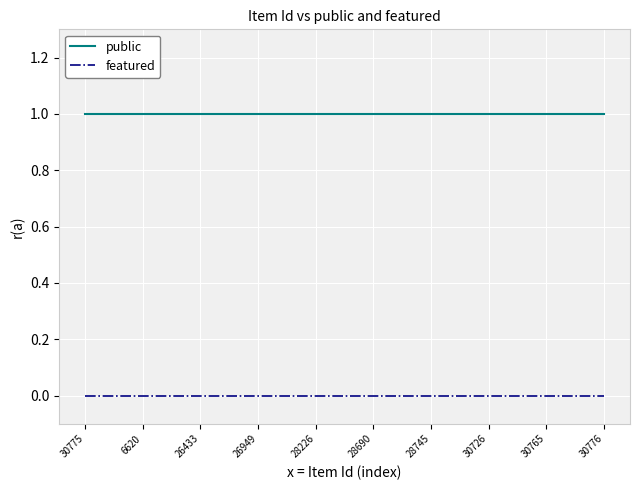

What position from the right is 6620?

9